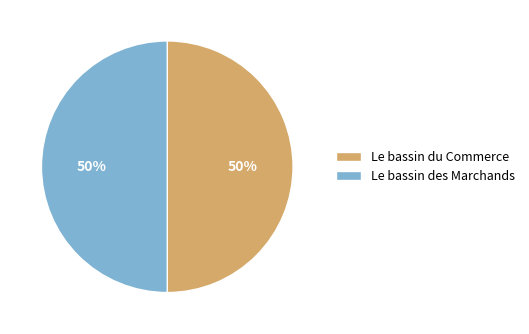

Approximately how many times larger is the value at Le bassin des Marchands compared to Le bassin du Commerce?

1.0